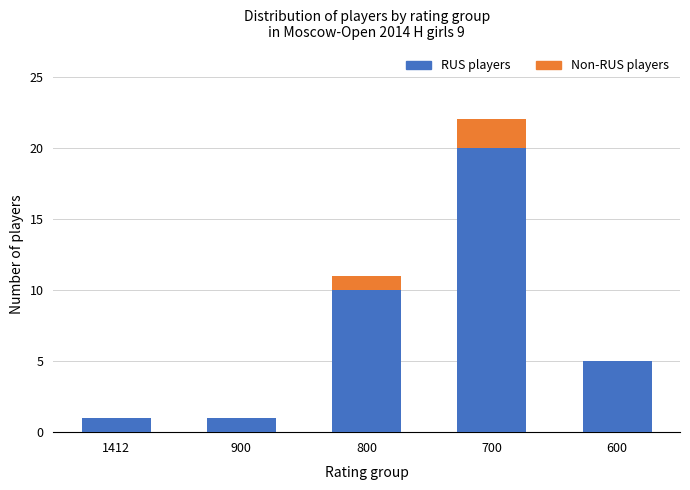

At which category is the sum across all series the highest?

700